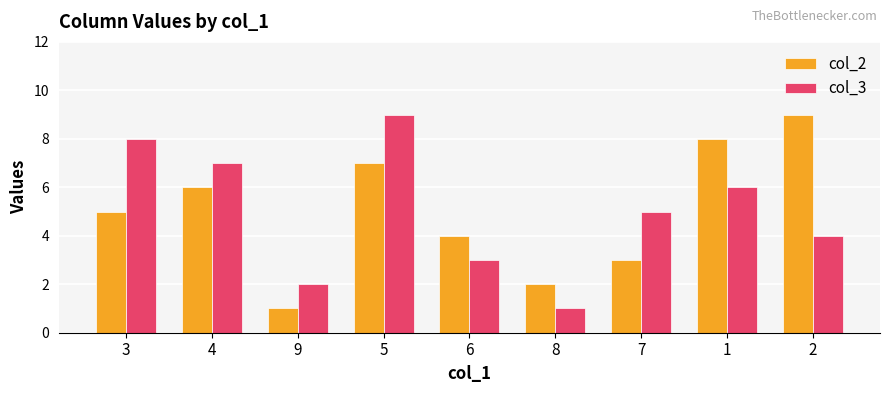

At which category is the sum across all series the highest?

5